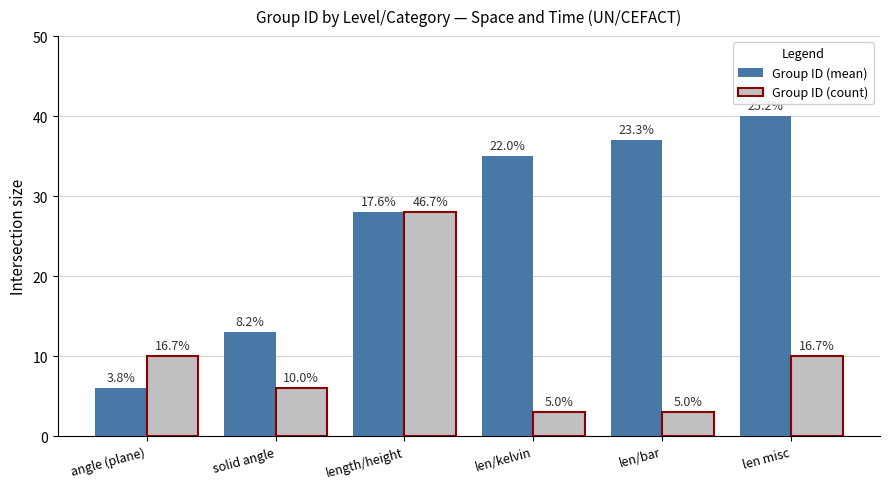

What are all the series names shown in the legend?

Group ID (mean), Group ID (count)